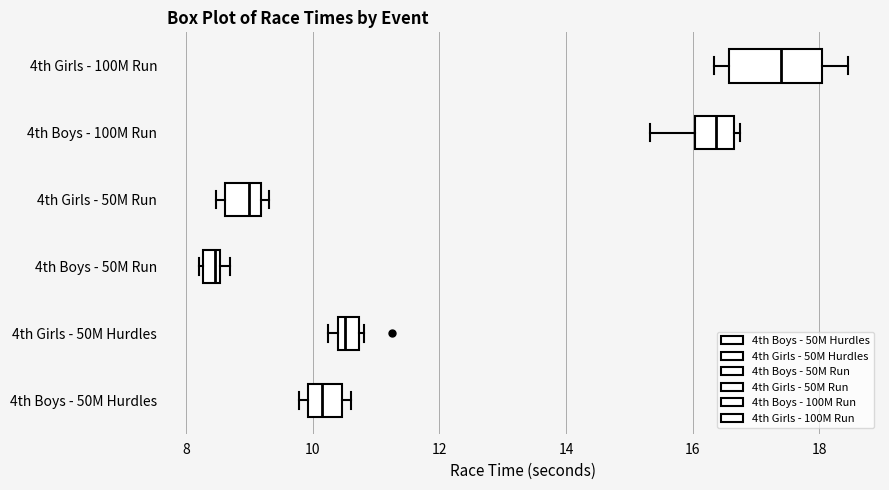

Comparing the boxes themselves (not the whiskers), which one is the widest?

4th Girls - 100M Run